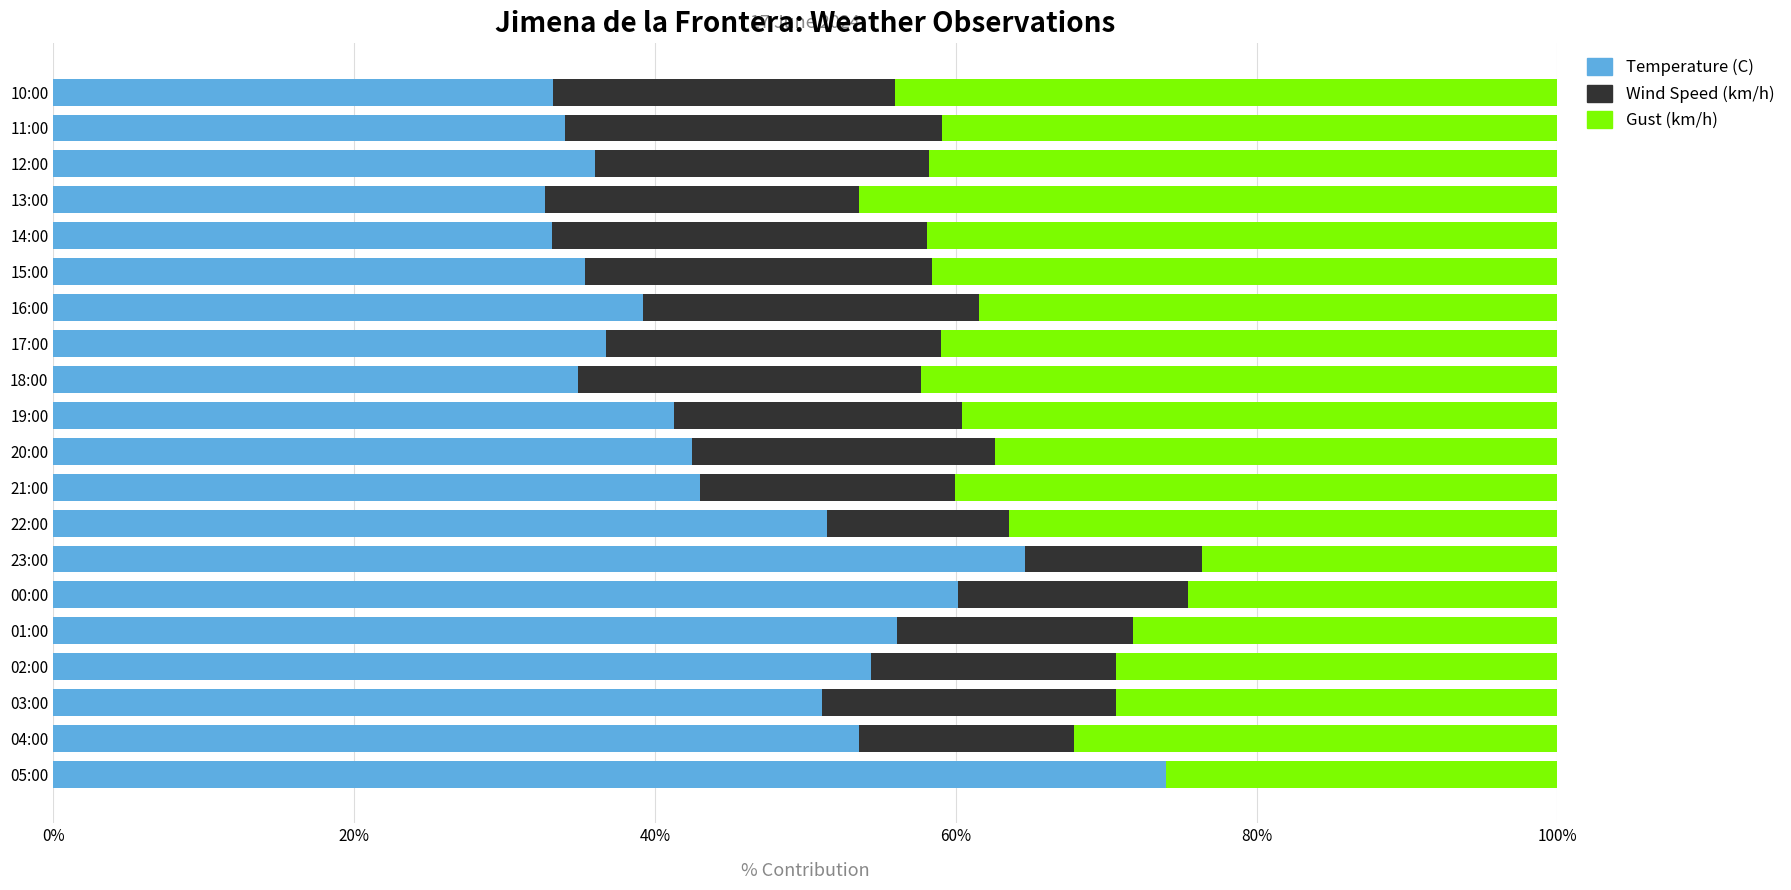

What is the sum of the Temperature (C) values at 00:00 and 02:00?

114.5